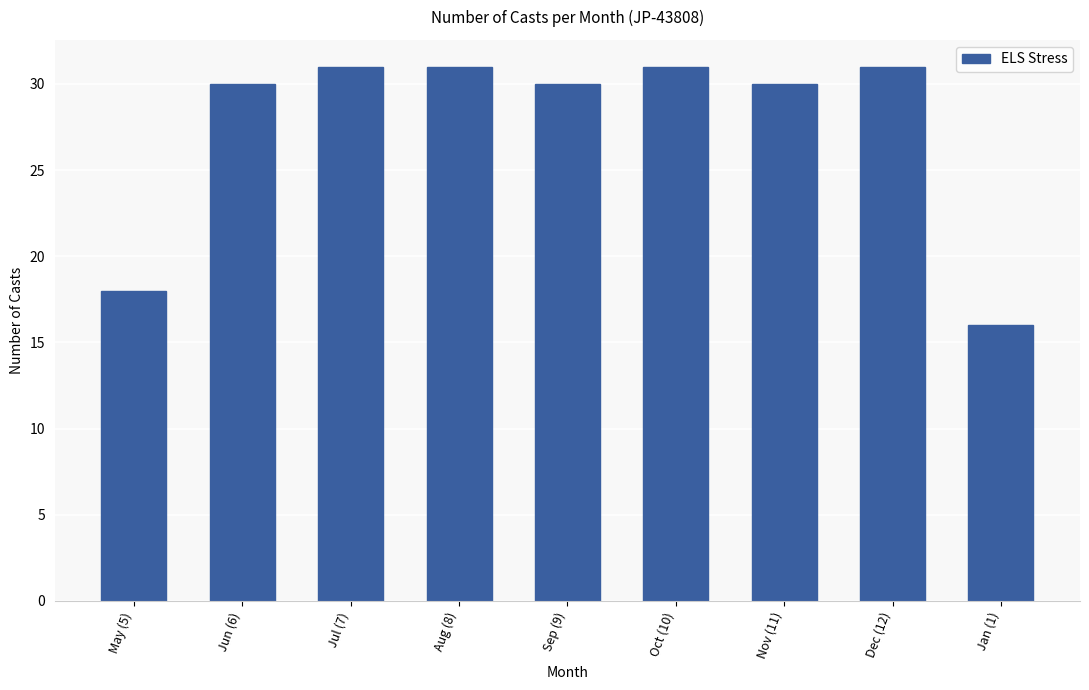

Is it true that the value at Nov (11) is 53?

False